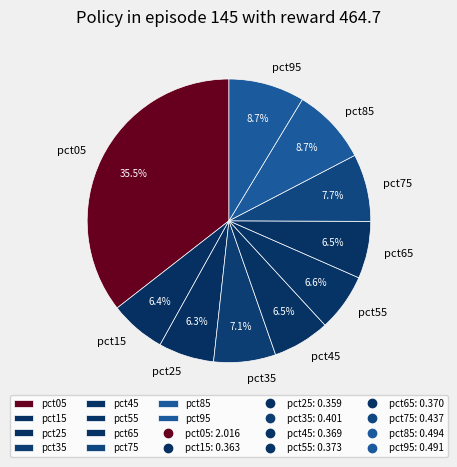

How many segments does this pie chart have?

10